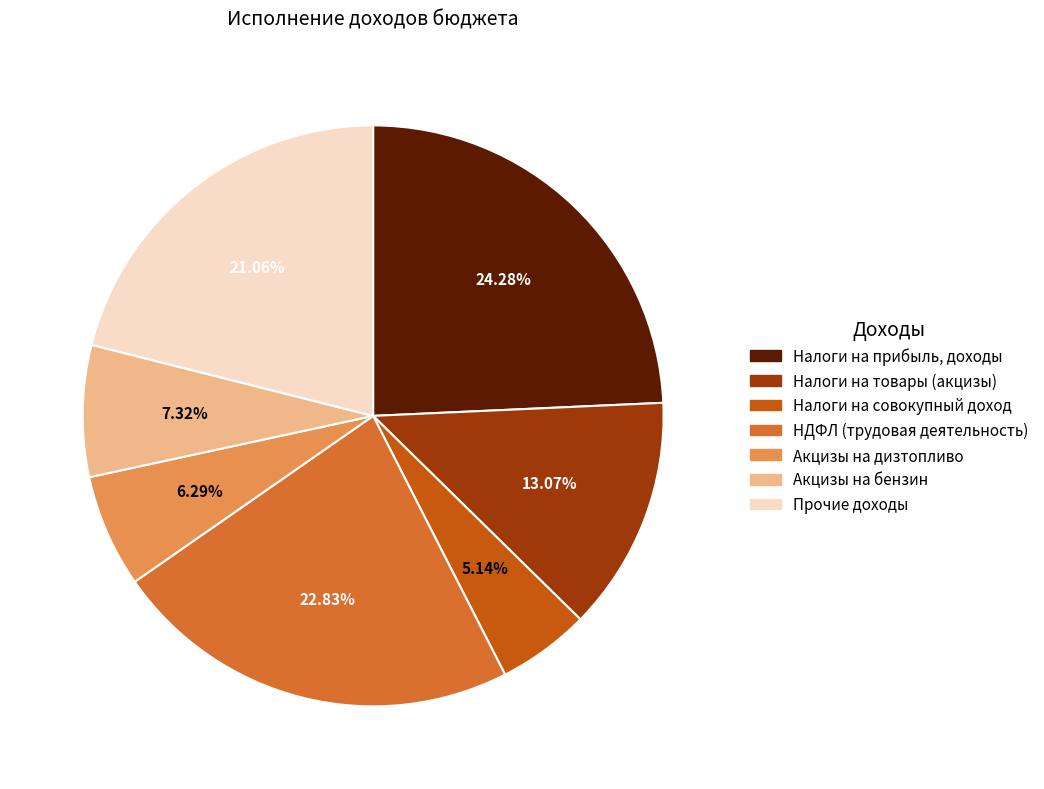

Count the number of slices in the pie.

7